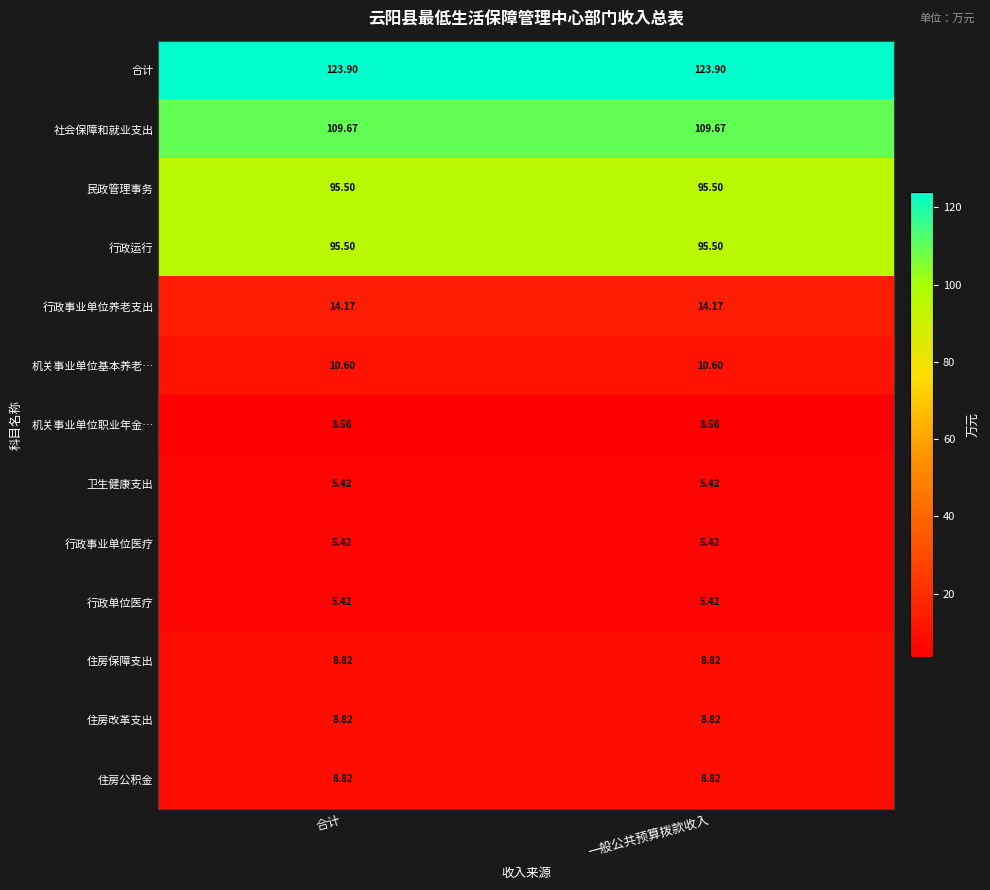

Is the value of 机关事业单位职业年金… at 合计 greater than the value of 合计 at 合计?

No